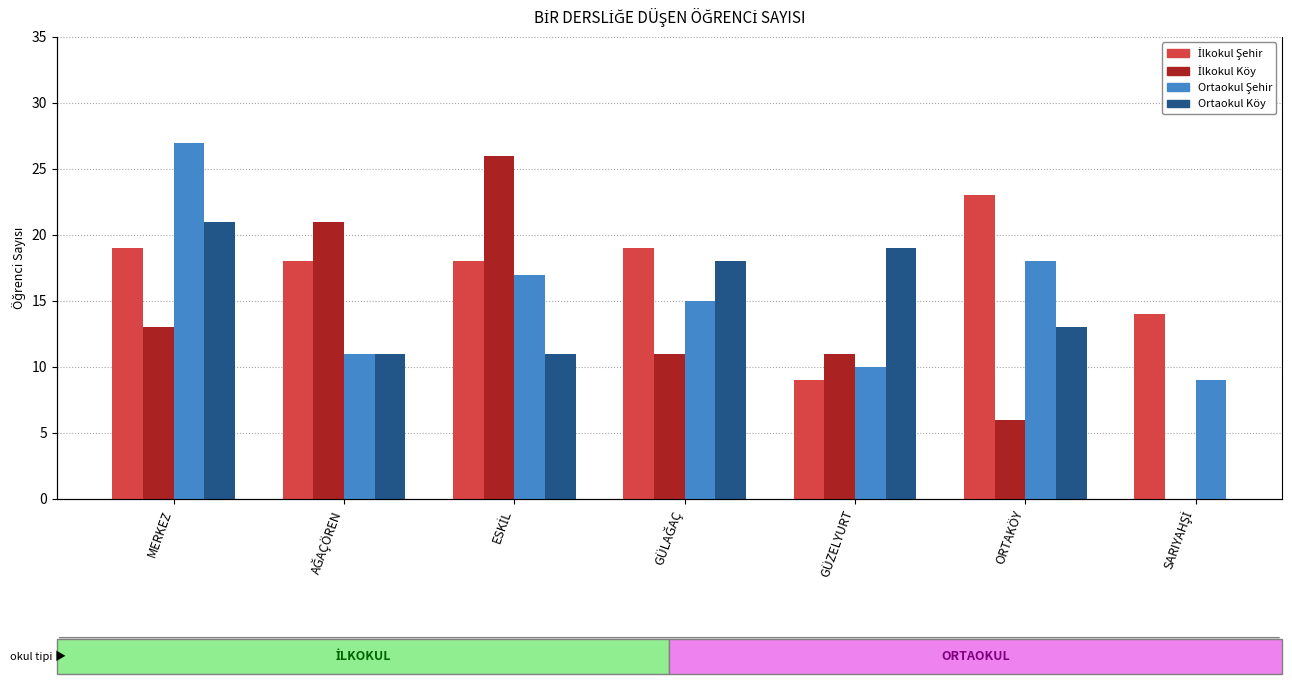

Read the İlkokul Köy value at GÜZELYURT.

11.0